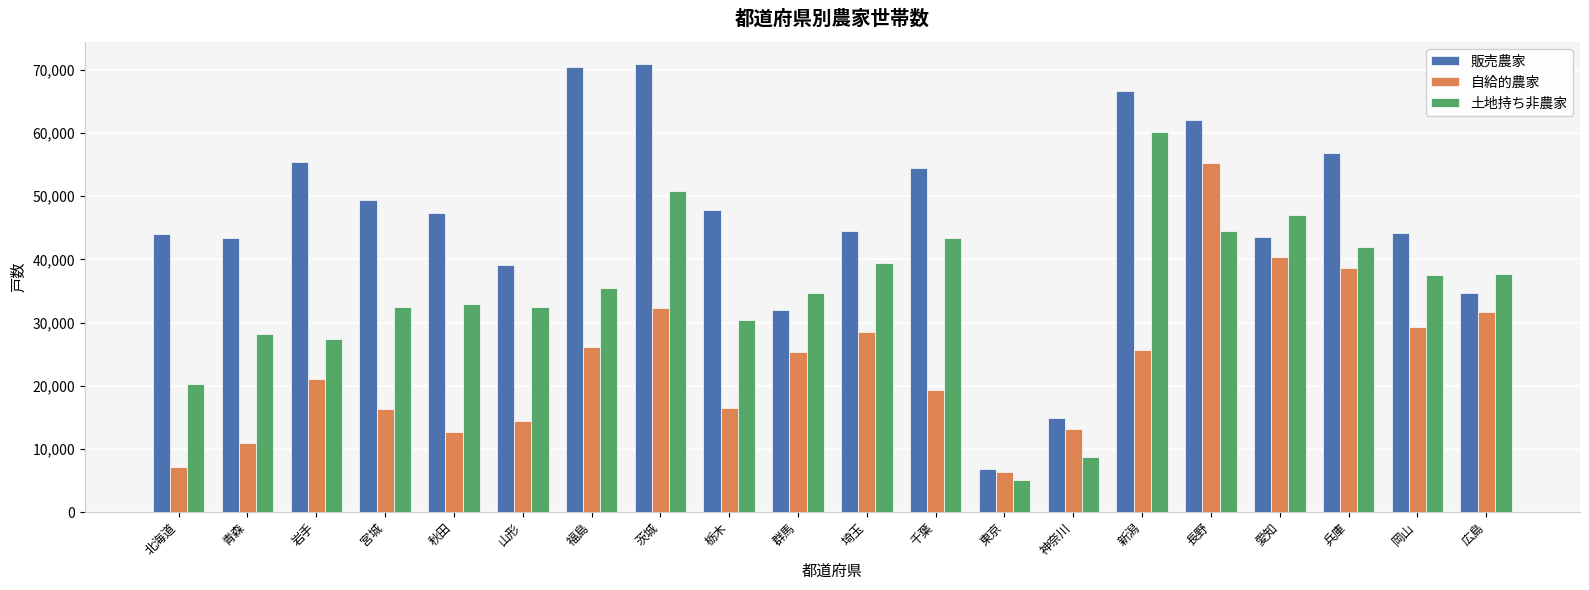

Rank the series at 宮城 from lowest to highest value.

自給的農家, 土地持ち非農家, 販売農家